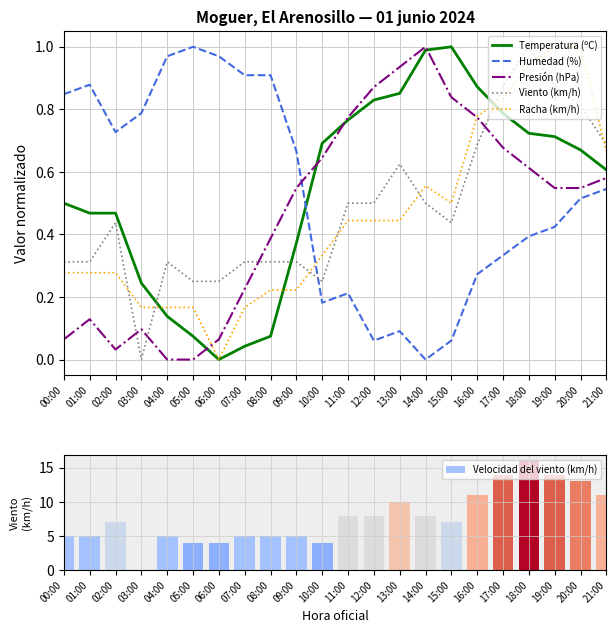

What is the sum of all Presión (hPa) values?

10.4